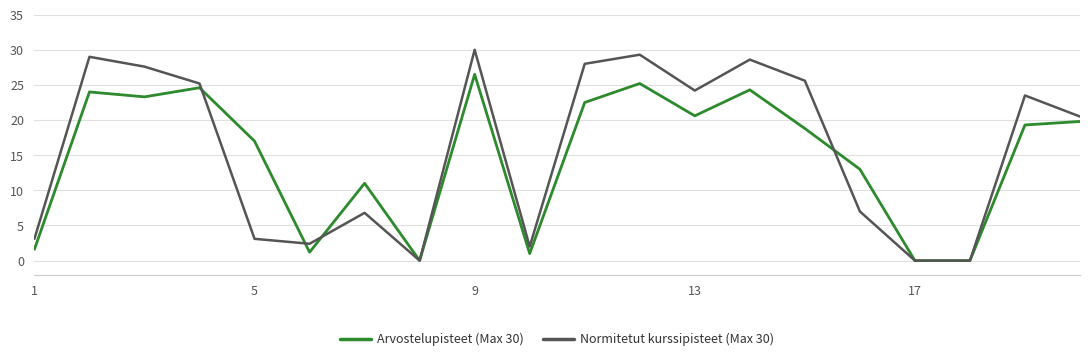

What is the greatest value displayed?

30.0